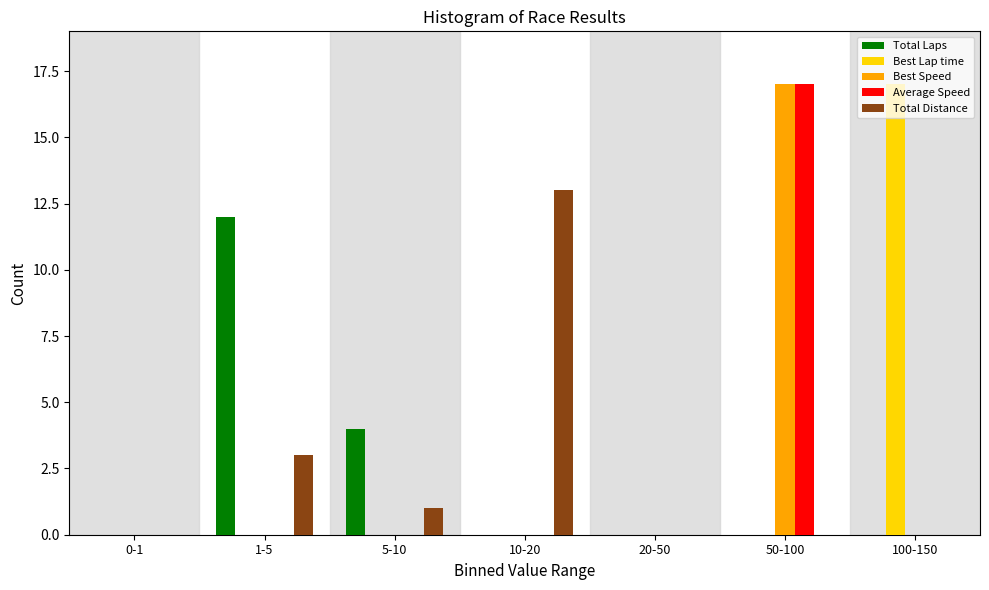

Which series changed the most between 10-20 and 100-150?

Best Lap time